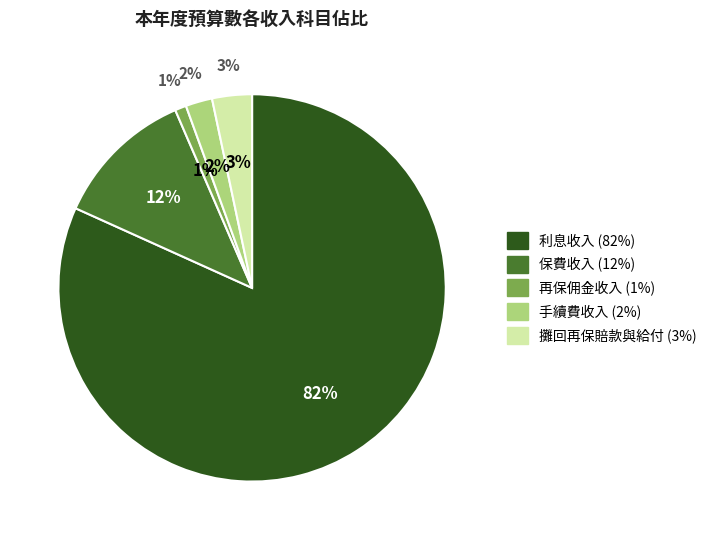

Rank the categories by value from highest to lowest.

利息收入, 保費收入, 攤回再保賠款與給付, 手續費收入, 再保佣金收入